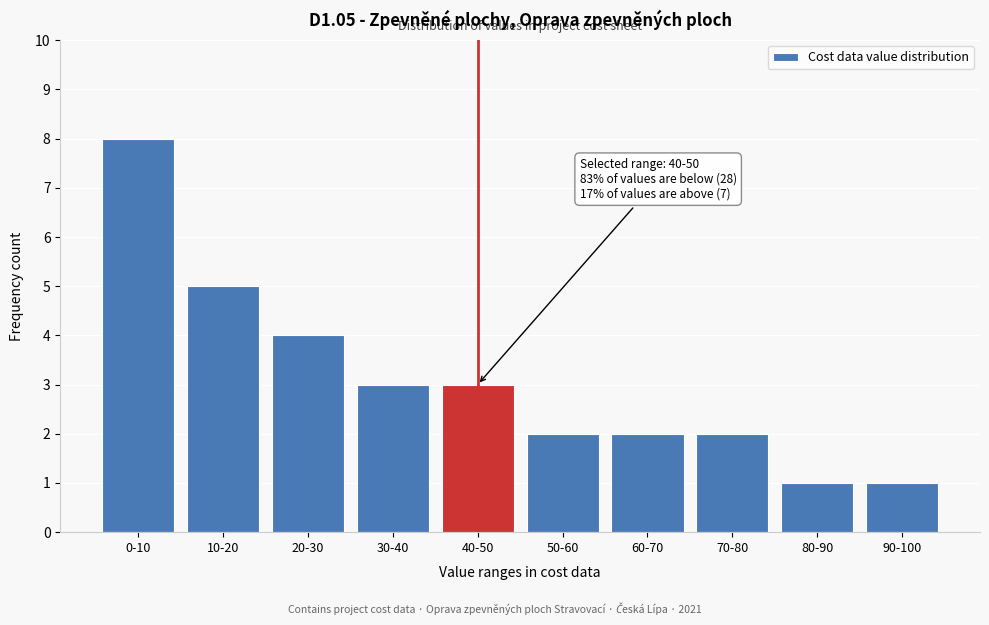

Reading left to right, list all the values displayed in this chart.

0-10=8	10-20=5	20-30=4	30-40=3	40-50=3	50-60=2	60-70=2	70-80=2	80-90=1	90-100=1